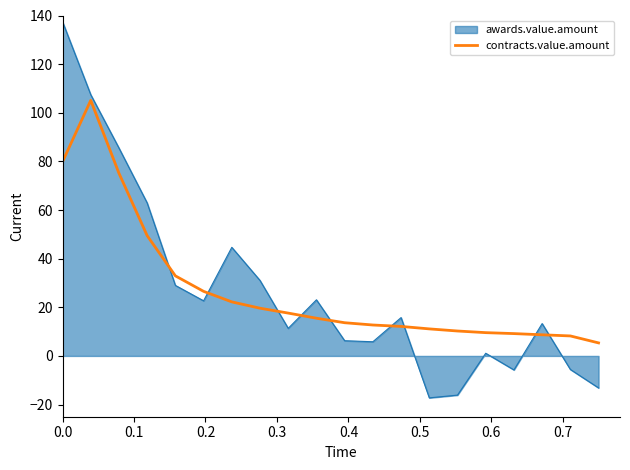

Rank the series by their maximum value, from lowest to highest.

contracts.value.amount, awards.value.amount